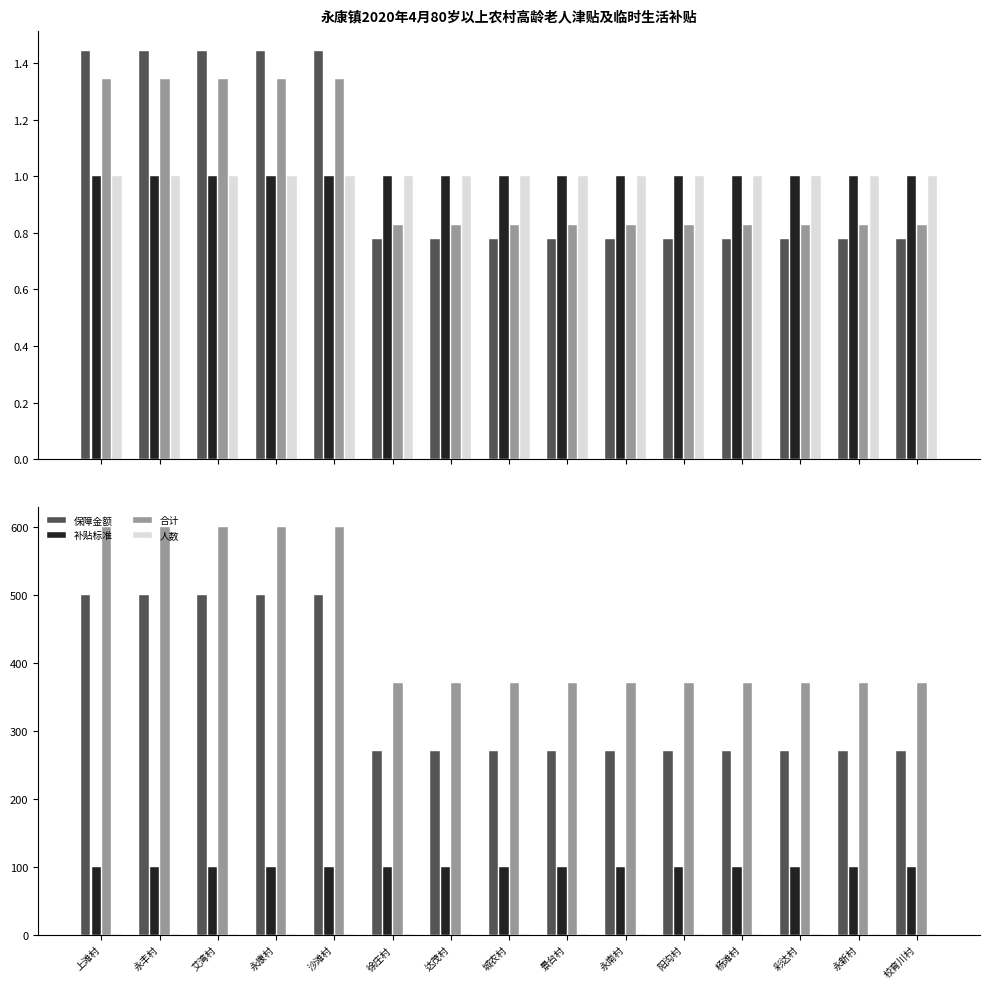

What value does the 保障金额 series have at 杨滩村?

270